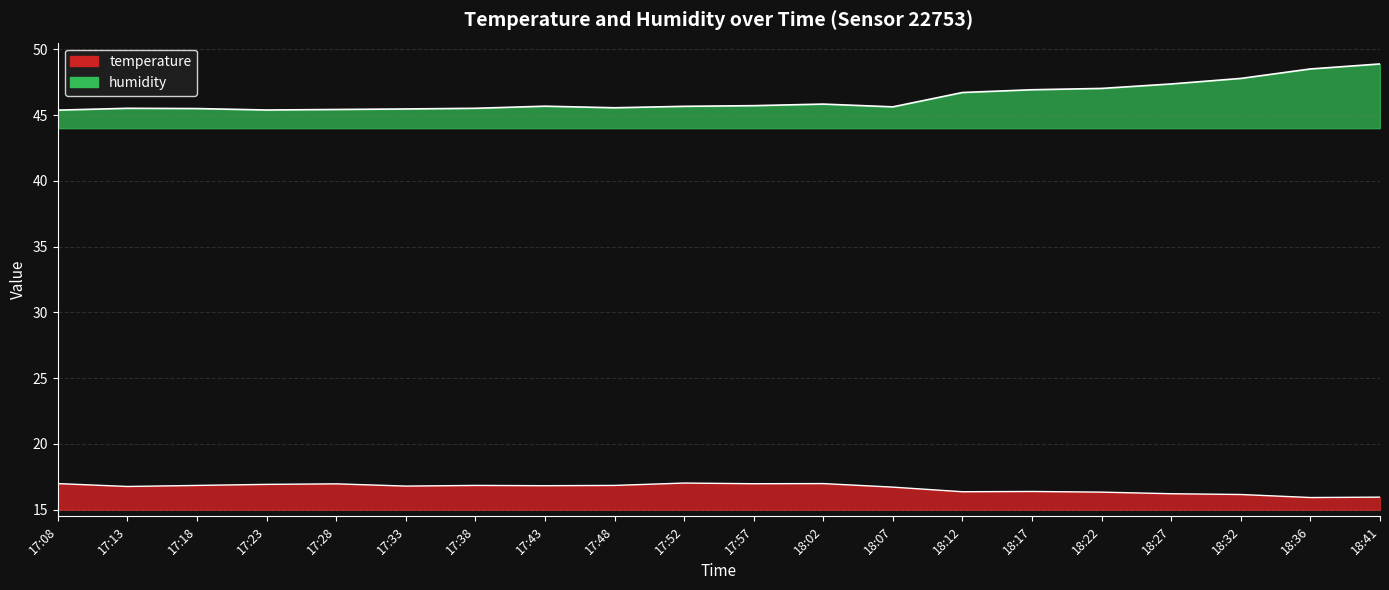

The value of temperature at 17:28 is 9.9. True or false?

False